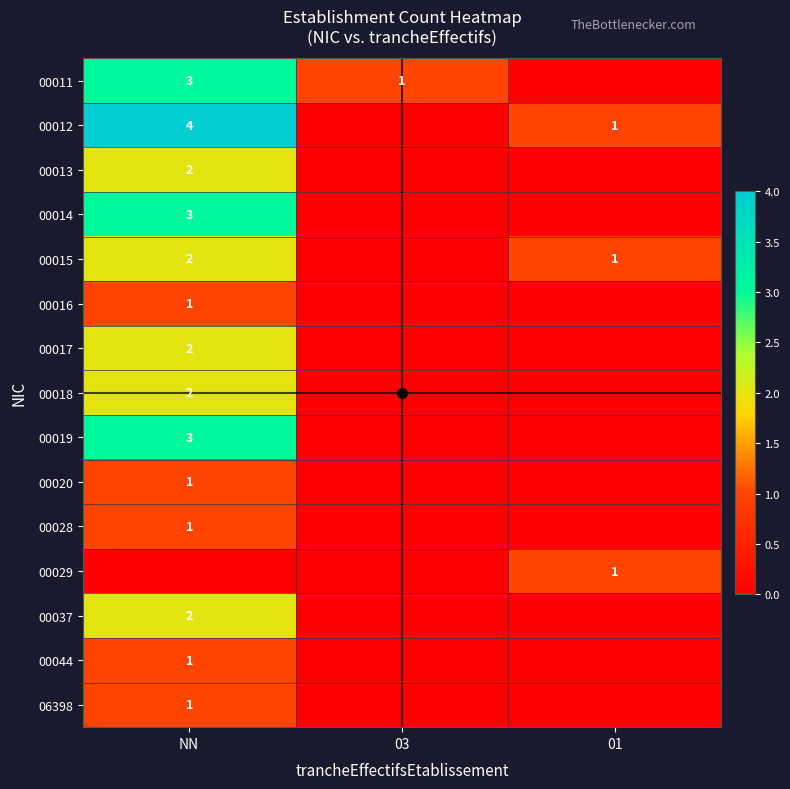

At which category is the sum across all series the highest?

NN